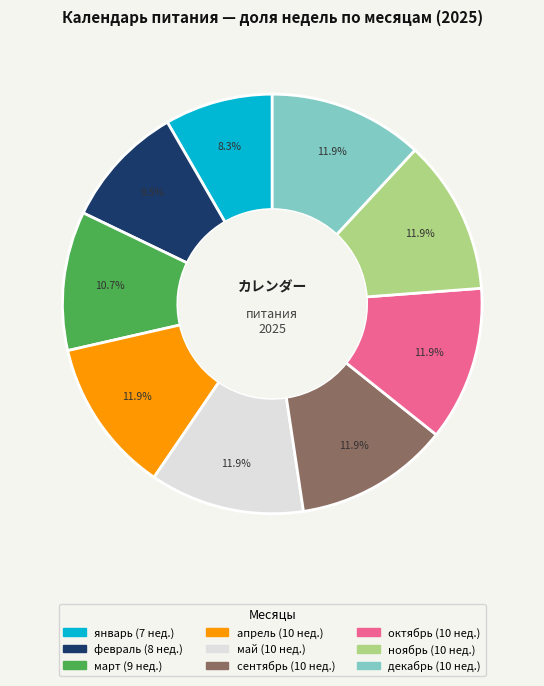

To the nearest percent, what percentage of the pie is сентябрь?

12%